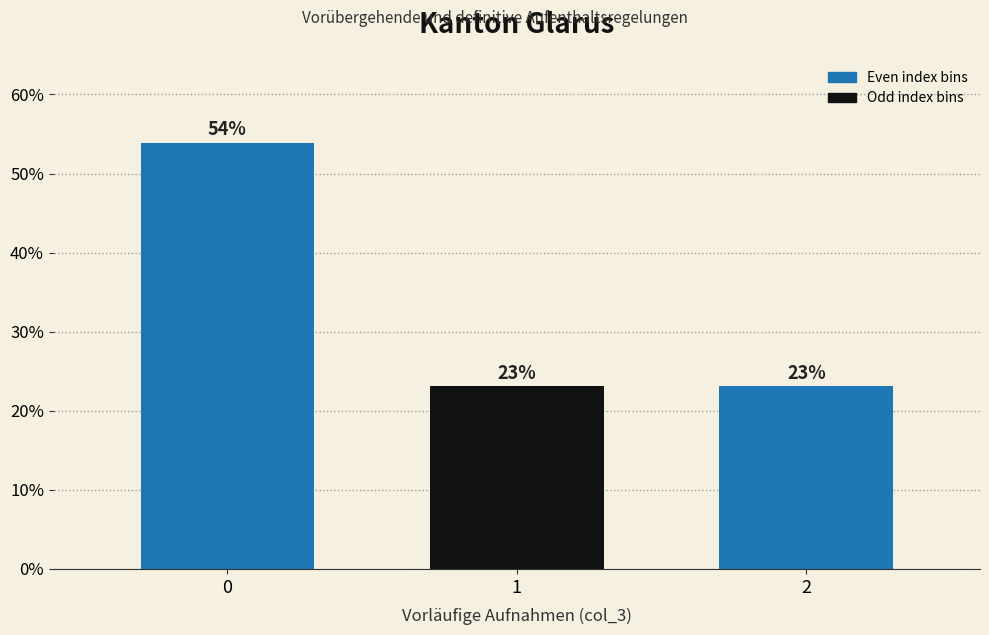

What is the maximum value shown in the chart?

53.8